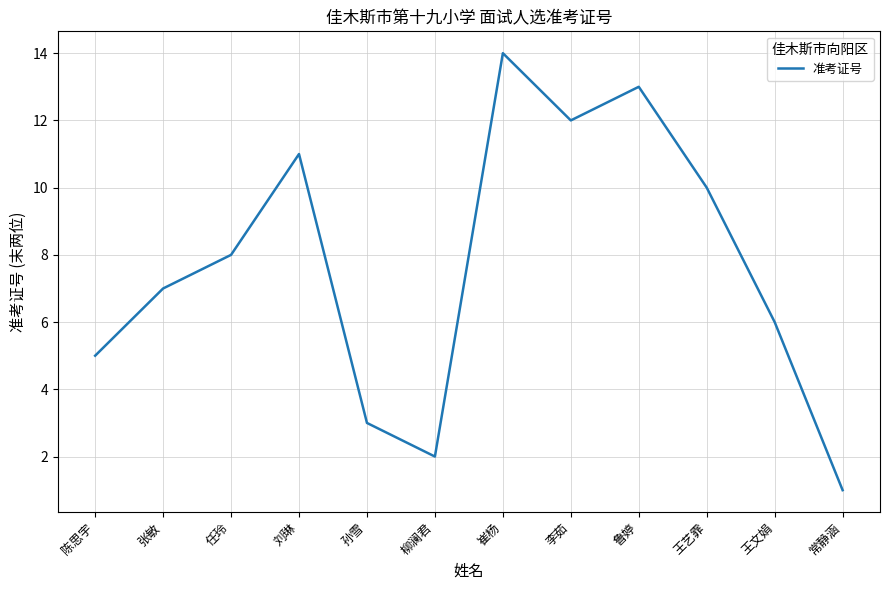

The value at 崔杨 is 6. True or false?

False